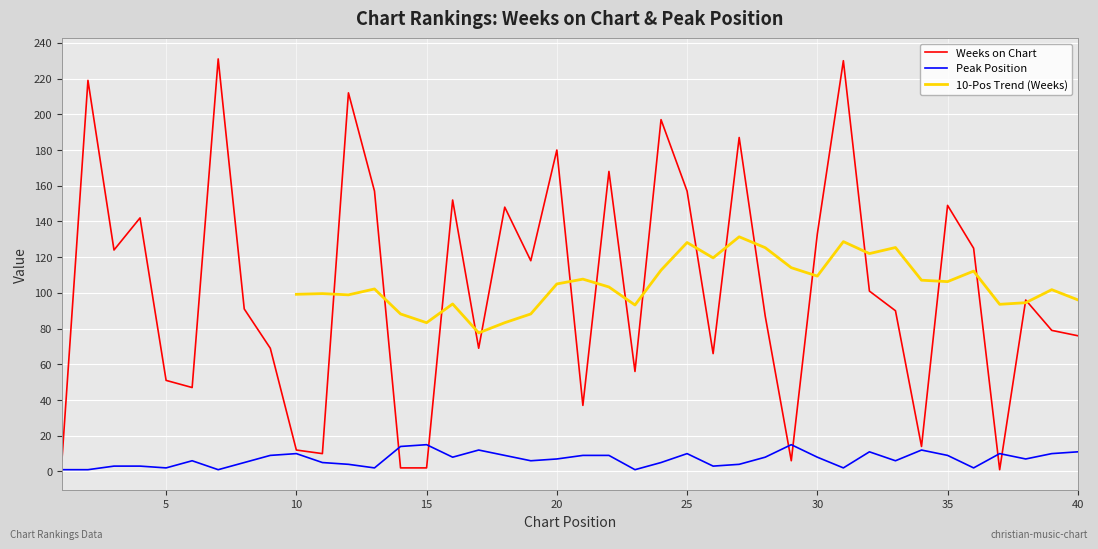

How many data points in Peak Position are less than 7?

19